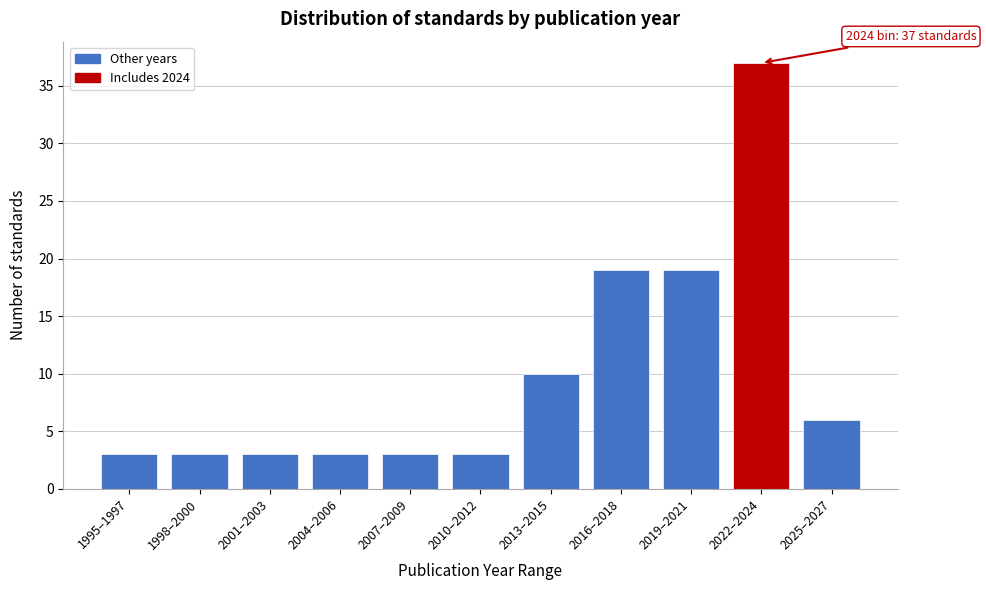

Reading right to left, transcribe all the data shown in this chart.

2025–2027=6	2022–2024=37	2019–2021=19	2016–2018=19	2013–2015=10	2010–2012=3	2007–2009=3	2004–2006=3	2001–2003=3	1998–2000=3	1995–1997=3